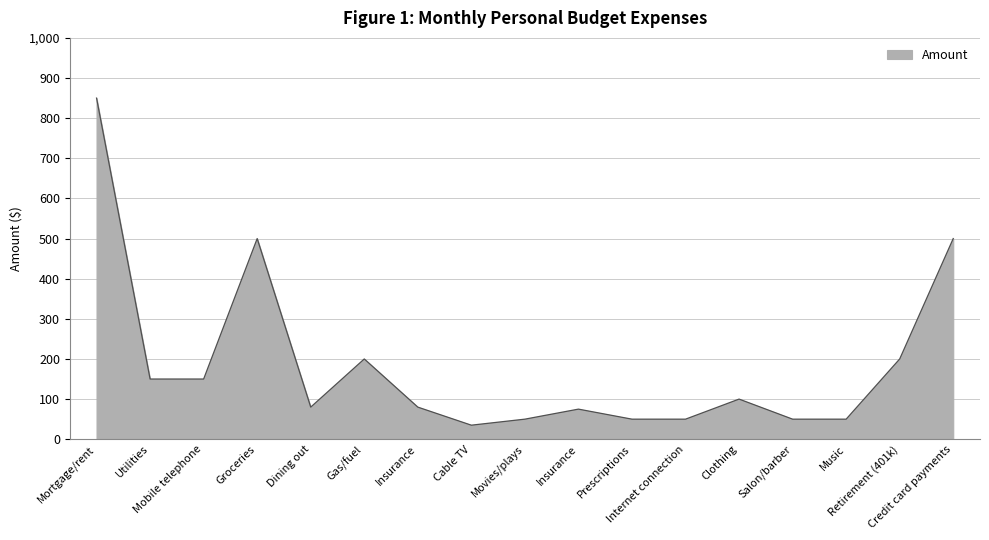

Does the chart have visible grid lines?

Yes